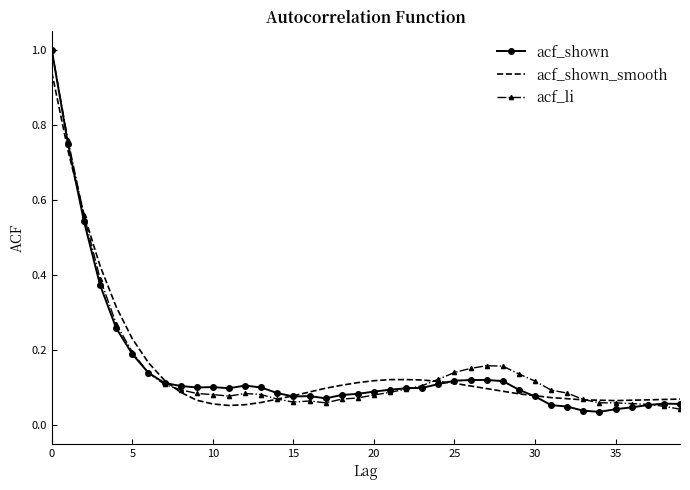

What is the maximum value shown in the chart?

1.0